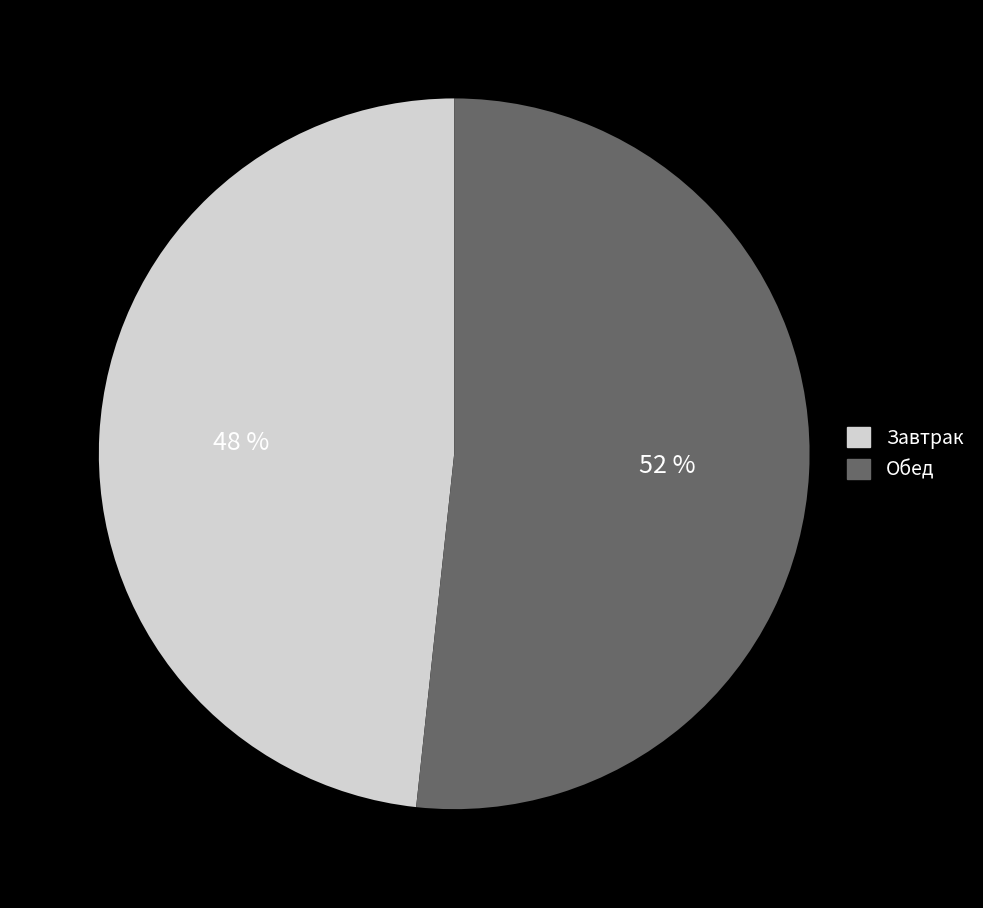

What is the ratio of the value at Завтрак to the value at Обед?

0.9